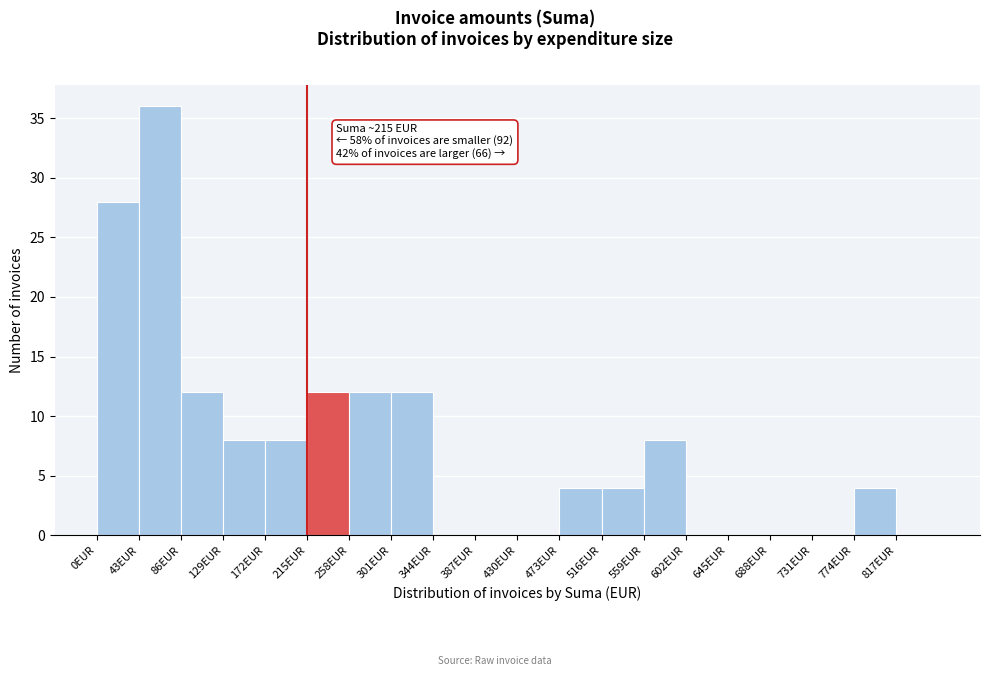

Over which range of the x-axis is the bar tallest?

43 to 86